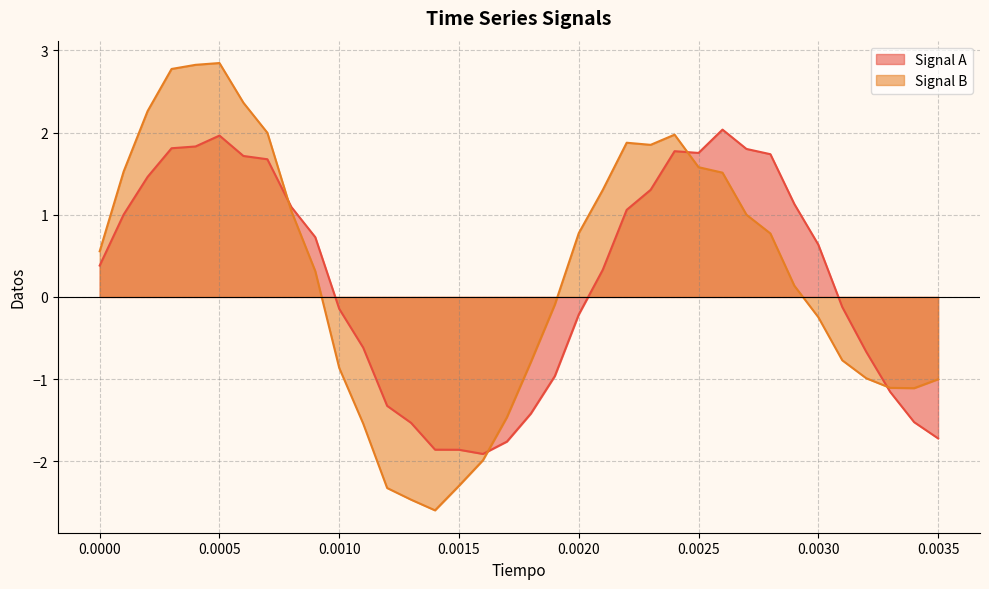

Rank the series by their maximum value, from lowest to highest.

Signal A, Signal B